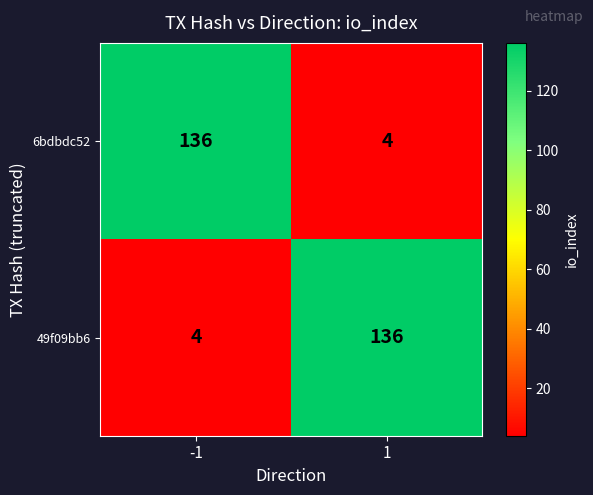

Reading left to right, what are all the values shown in this chart?

6bdbdc52: 136	4
49f09bb6: 4	136